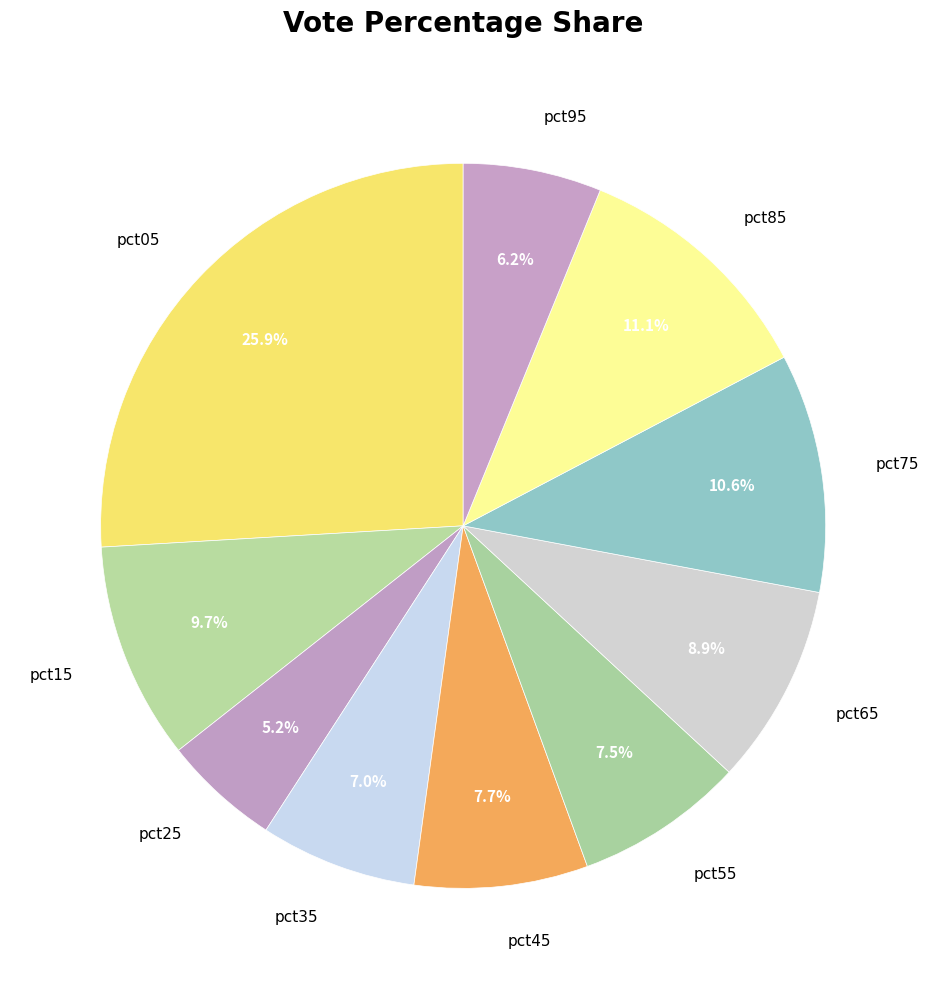

Which slice is the largest?

pct05